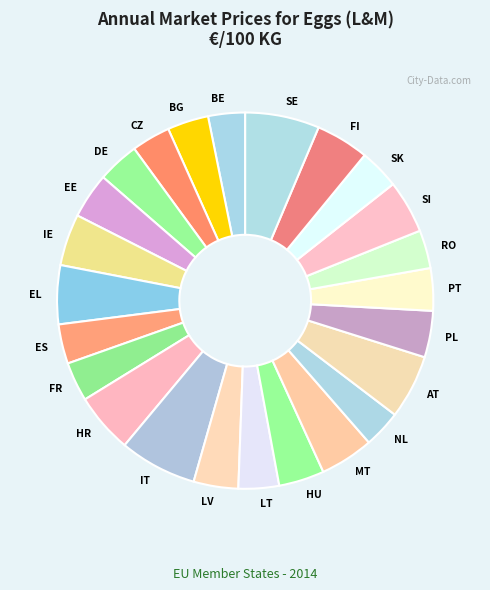

Between SK and IT, which is larger?

IT